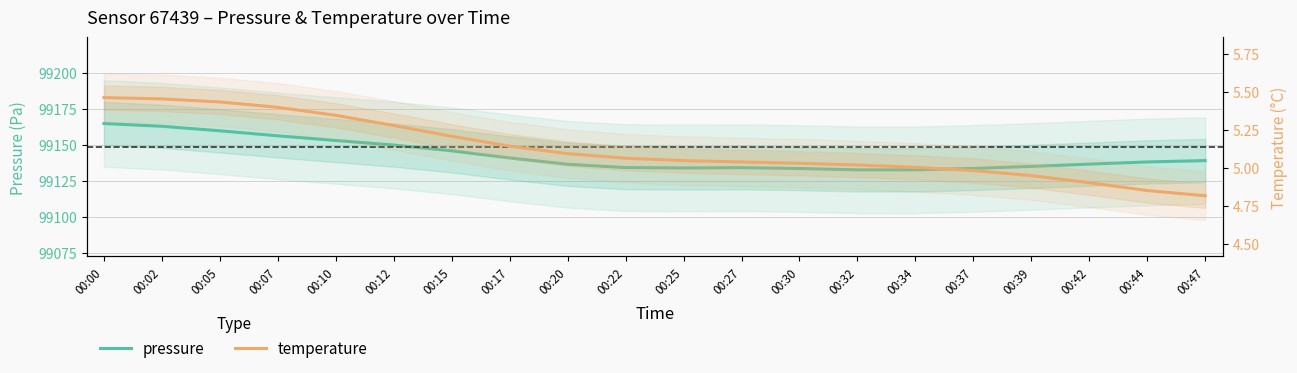

How many lines are shown in the chart?

2